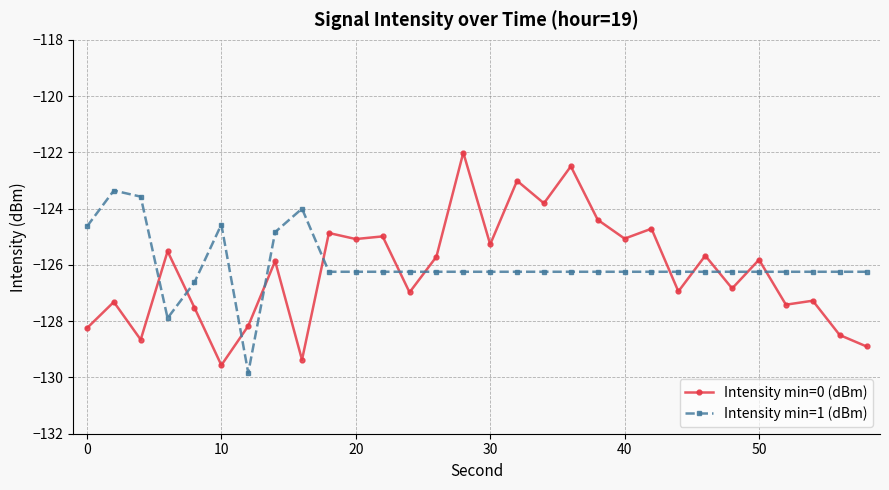

What is the average value of the Intensity min=1 (dBm) series?

-126.0